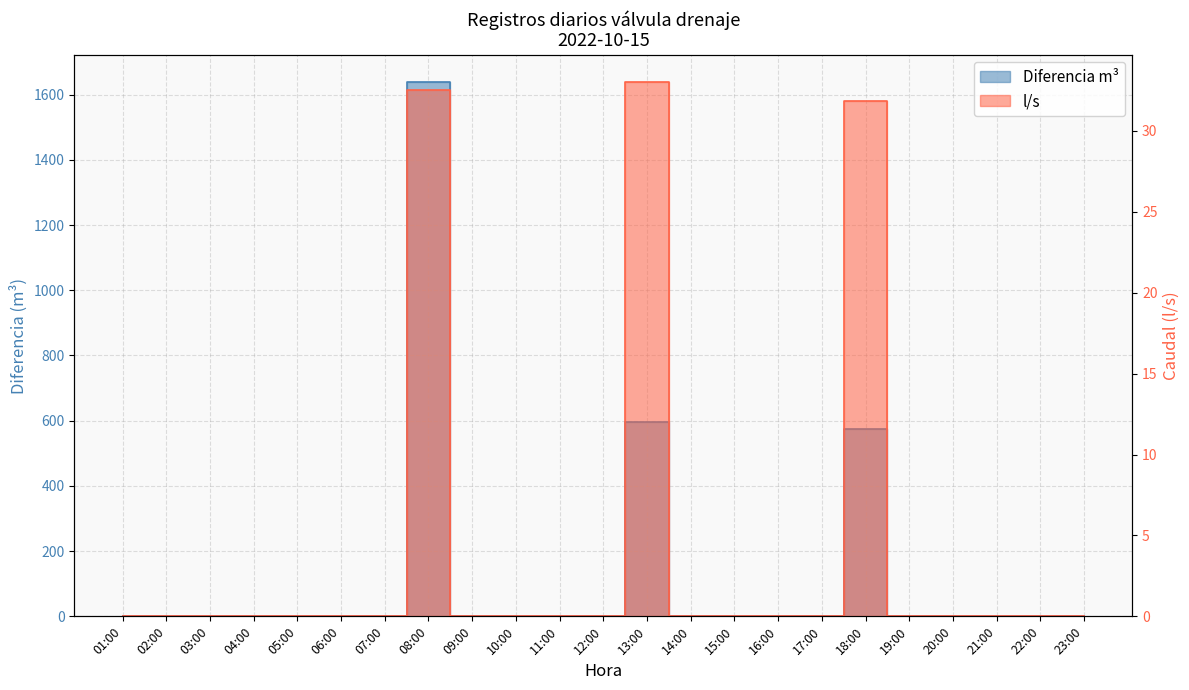

Reading left to right, list all the values displayed in this chart.

Diferencia m³: 0.0	0.0	0.0	0.0	0.0	0.0	0.0	1640.0	0.0	0.0	0.0	0.0	595.0	0.0	0.0	0.0	0.0	573.0	0.0	0.0	0.0	0.0	0.0
l/s: 0.0	0.0	0.0	0.0	0.0	0.0	0.0	32.5	0.0	0.0	0.0	0.0	33.1	0.0	0.0	0.0	0.0	31.8	0.0	0.0	0.0	0.0	0.0